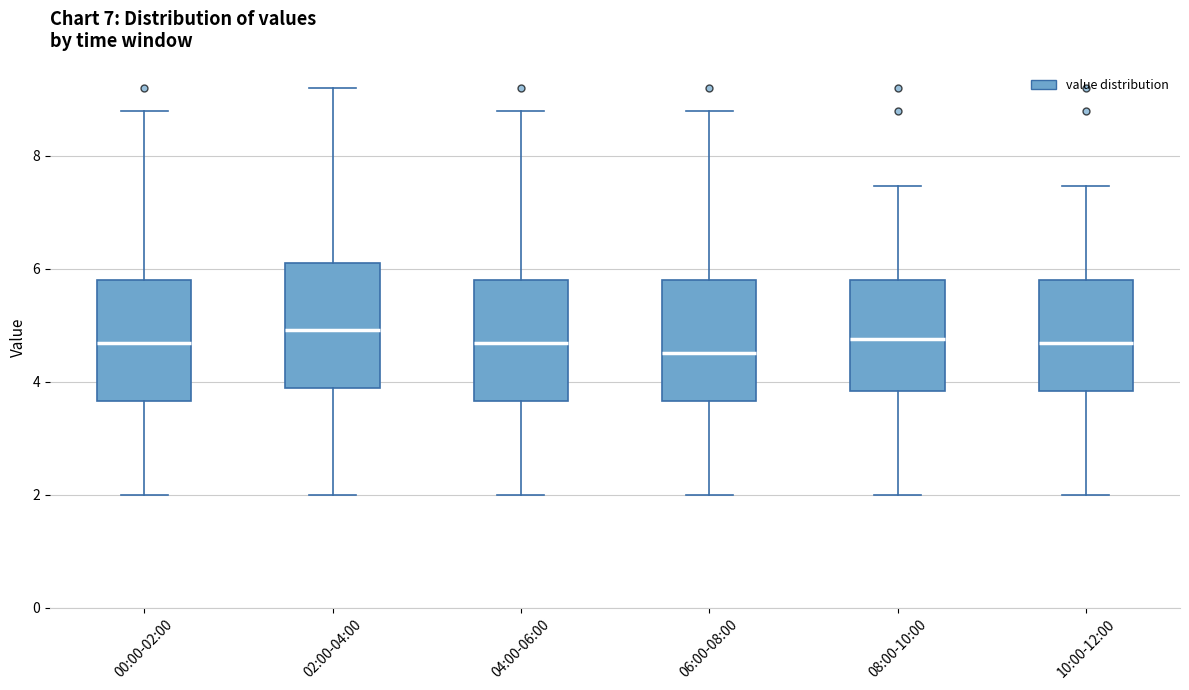

Reading left to right, read every box against the y-axis: the position of its median line, the range the box covers, and the ends of its whiskers. The values are not printed on the chart, so give them approximately, as read against the axis.

00:00-02:00: median 4.6, box 3.6 to 5.8, whiskers 2.0 to 8.8
02:00-04:00: median 5.0, box 3.8 to 6.2, whiskers 2.0 to 9.2
04:00-06:00: median 4.6, box 3.6 to 5.8, whiskers 2.0 to 8.8
06:00-08:00: median 4.6, box 3.6 to 5.8, whiskers 2.0 to 8.8
08:00-10:00: median 4.8, box 3.8 to 5.8, whiskers 2.0 to 7.4
10:00-12:00: median 4.6, box 3.8 to 5.8, whiskers 2.0 to 7.4